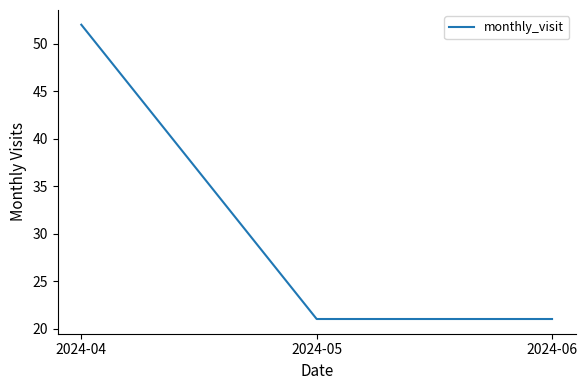

Reading right to left, what are all the values shown in this chart?

21	21	52